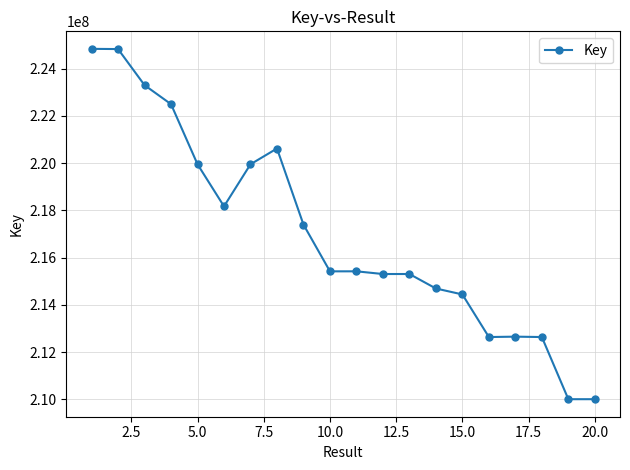

What is the greatest value displayed?

224837936